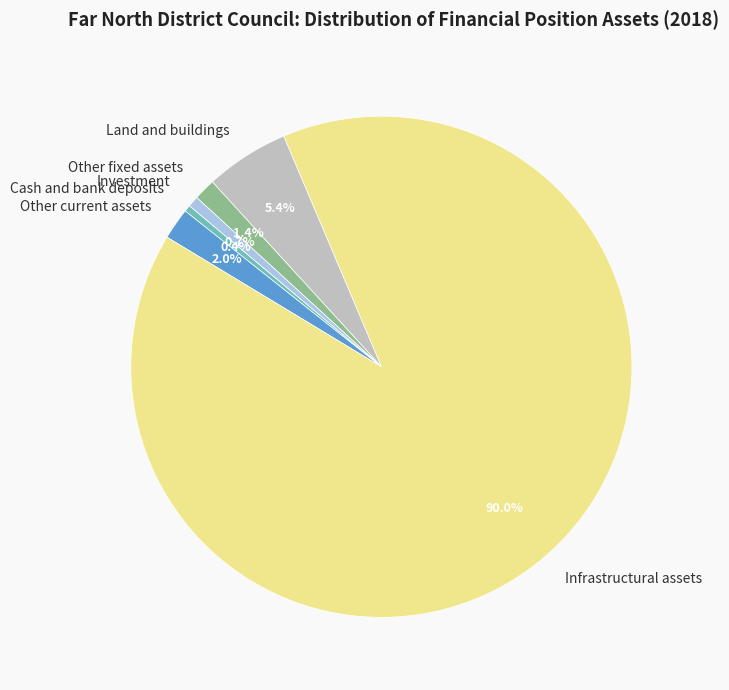

Between Infrastructural assets and Land and buildings, which is larger?

Infrastructural assets